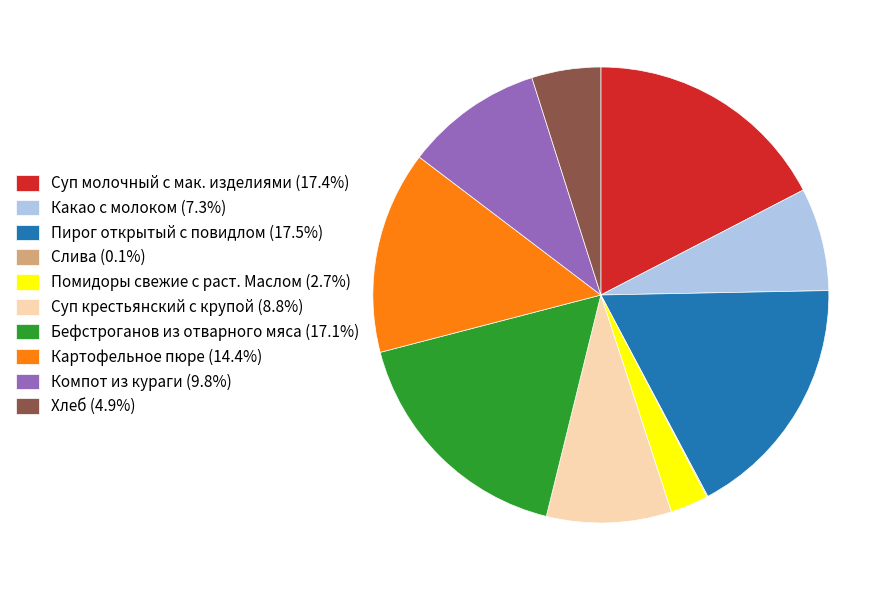

Is the sum of Пирог открытый с повидлом (17.5%) and Компот из кураги (9.8%) greater than half?

No